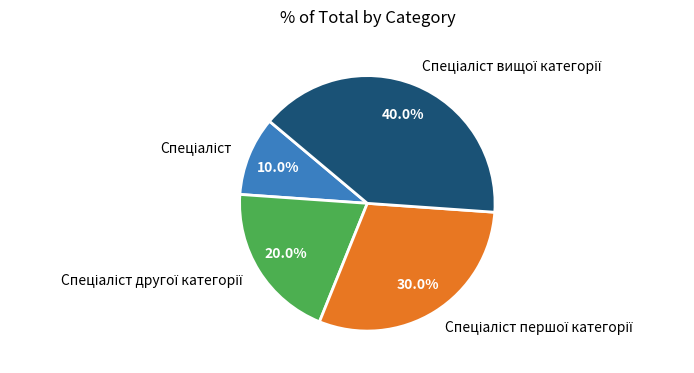

Is there any slice that represents more than half of the pie?

No